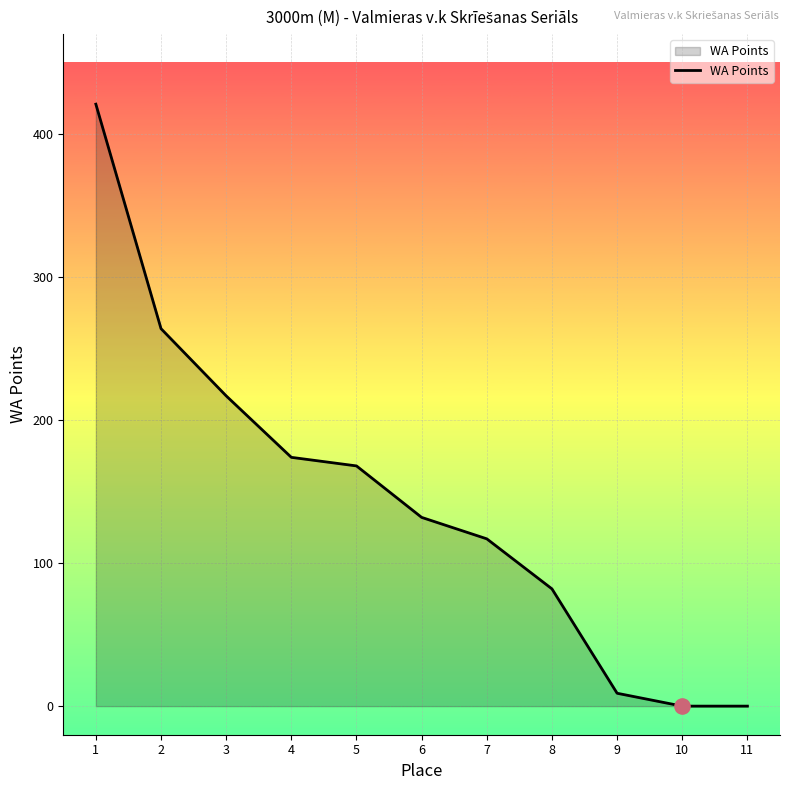

What is the change in value from 8 to 11?

-82